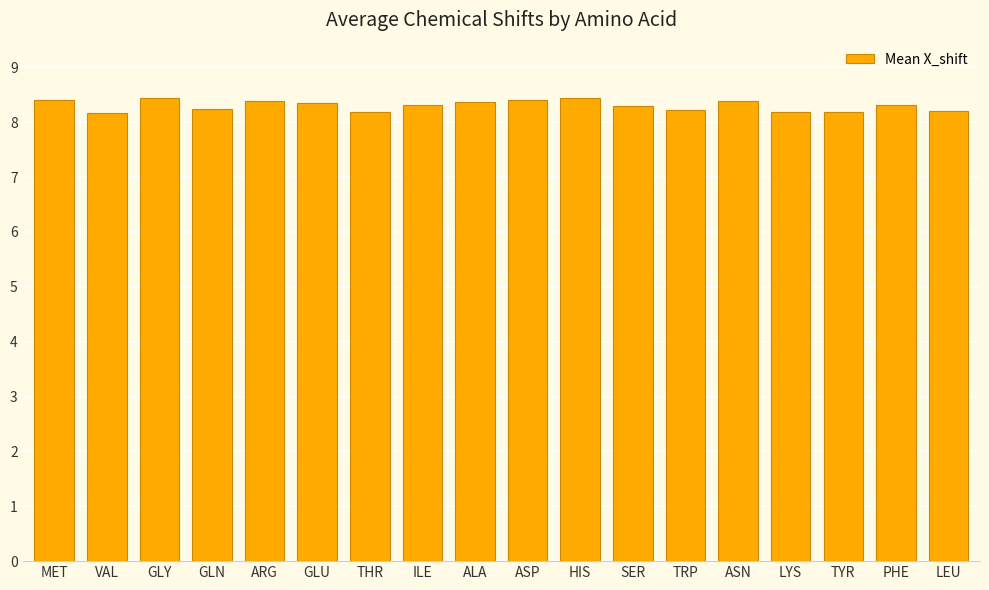

How many bars are there in total?

18